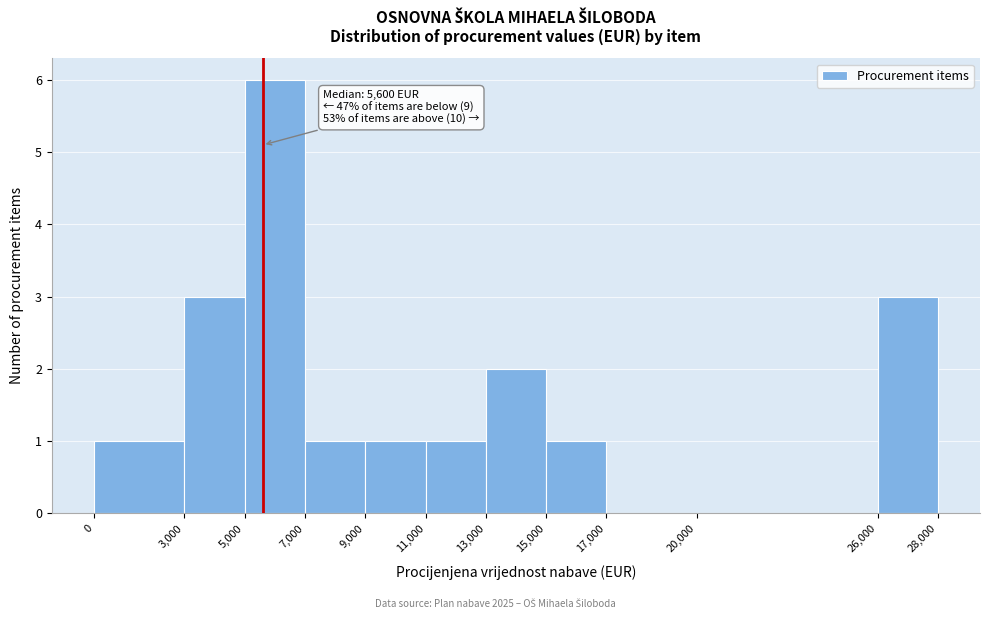

Over which range of the x-axis is the bar tallest?

5,000 to 7,000